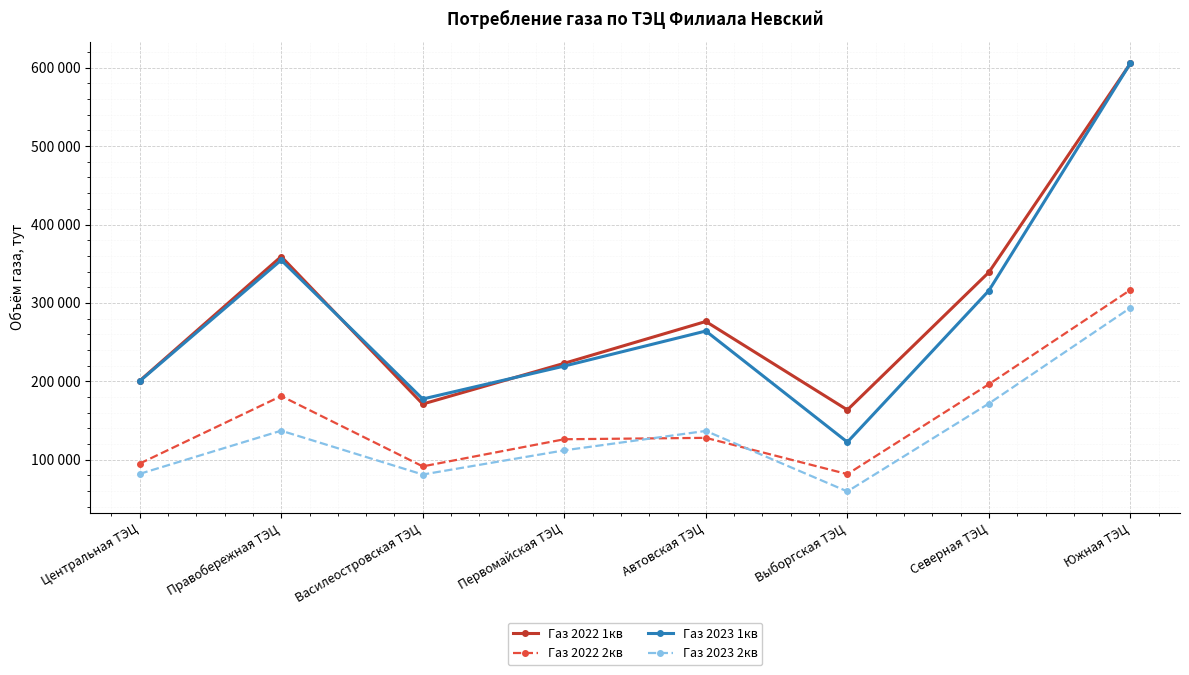

True or false: Газ 2022 1кв and Газ 2022 2кв intersect in this chart.

False